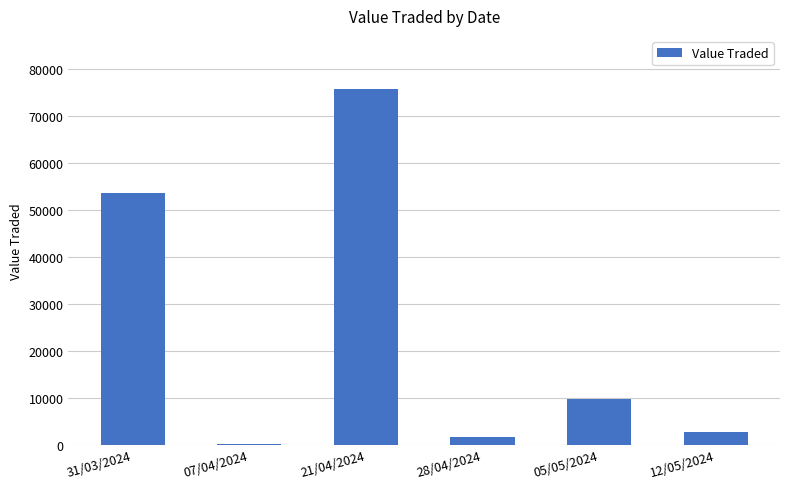

True or false: the data shows 85638 at 31/03/2024.

False